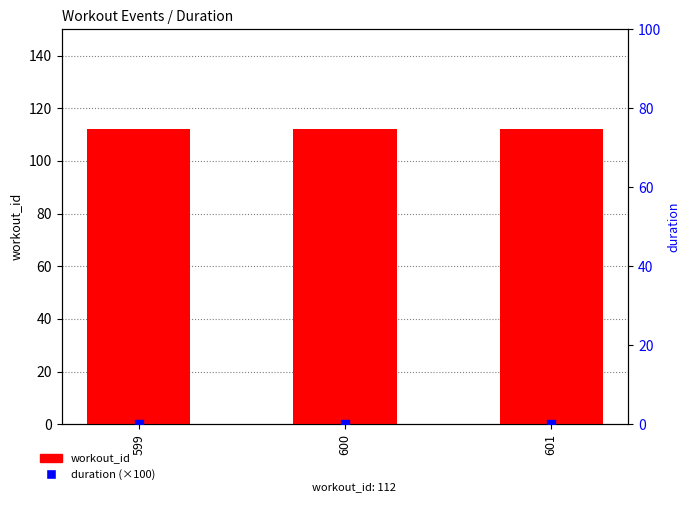

Which series reaches the maximum Y coordinate?

workout_id